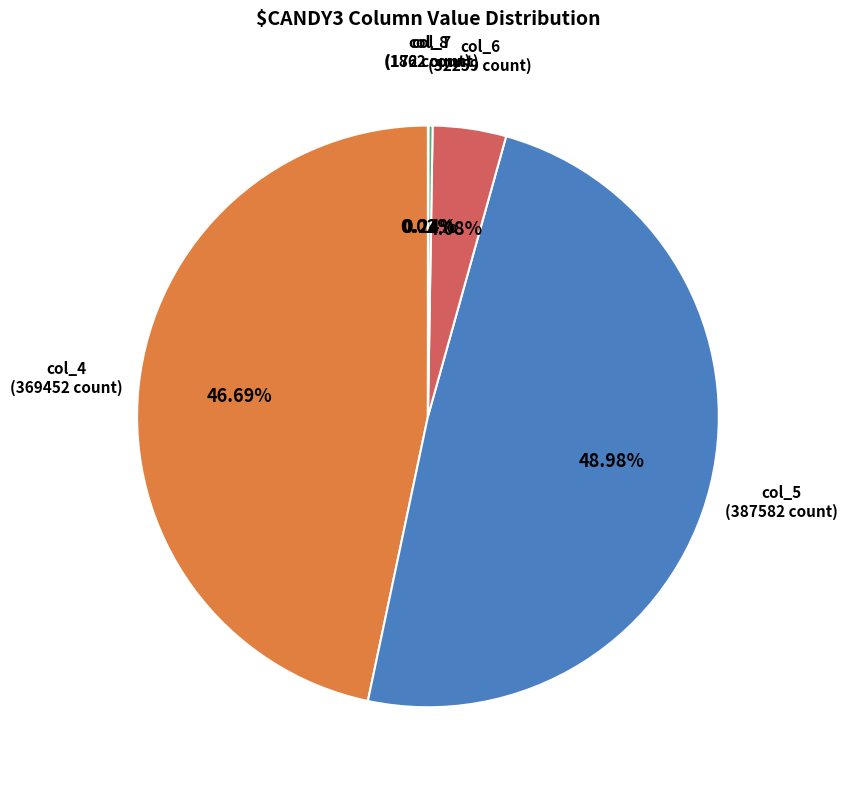

Which slice is the largest?

col_5